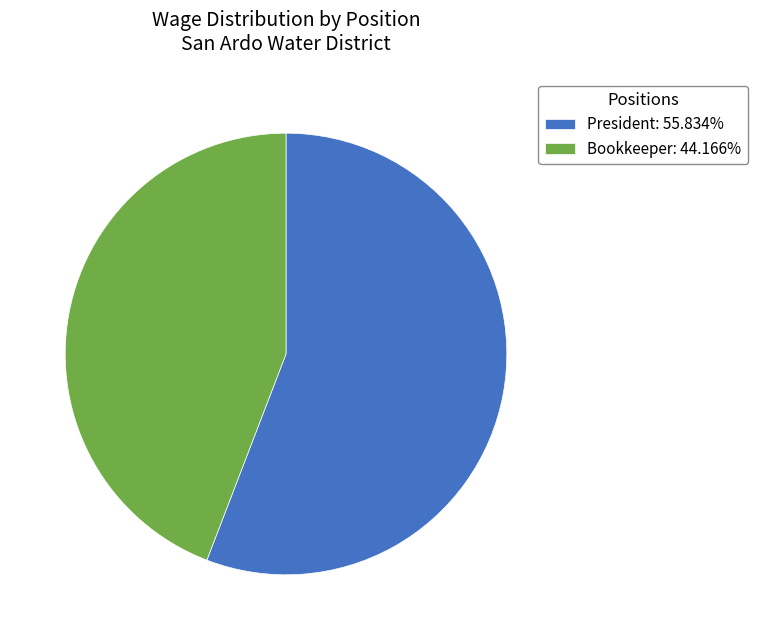

Rank the categories by value from highest to lowest.

President, Bookkeeper